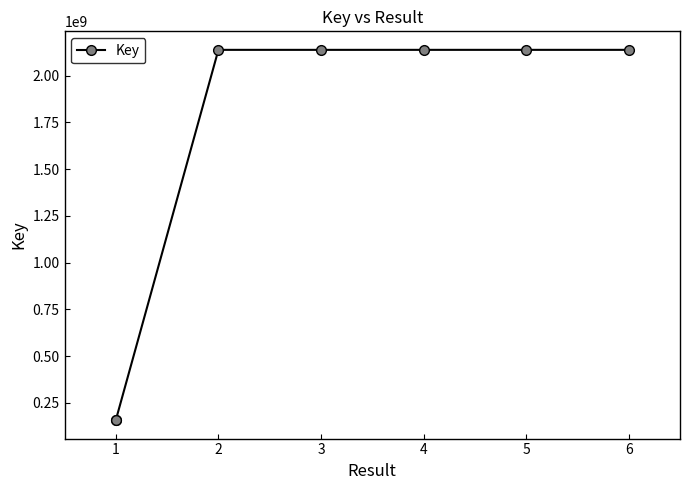

Does the chart display data point markers on the line(s)?

Yes